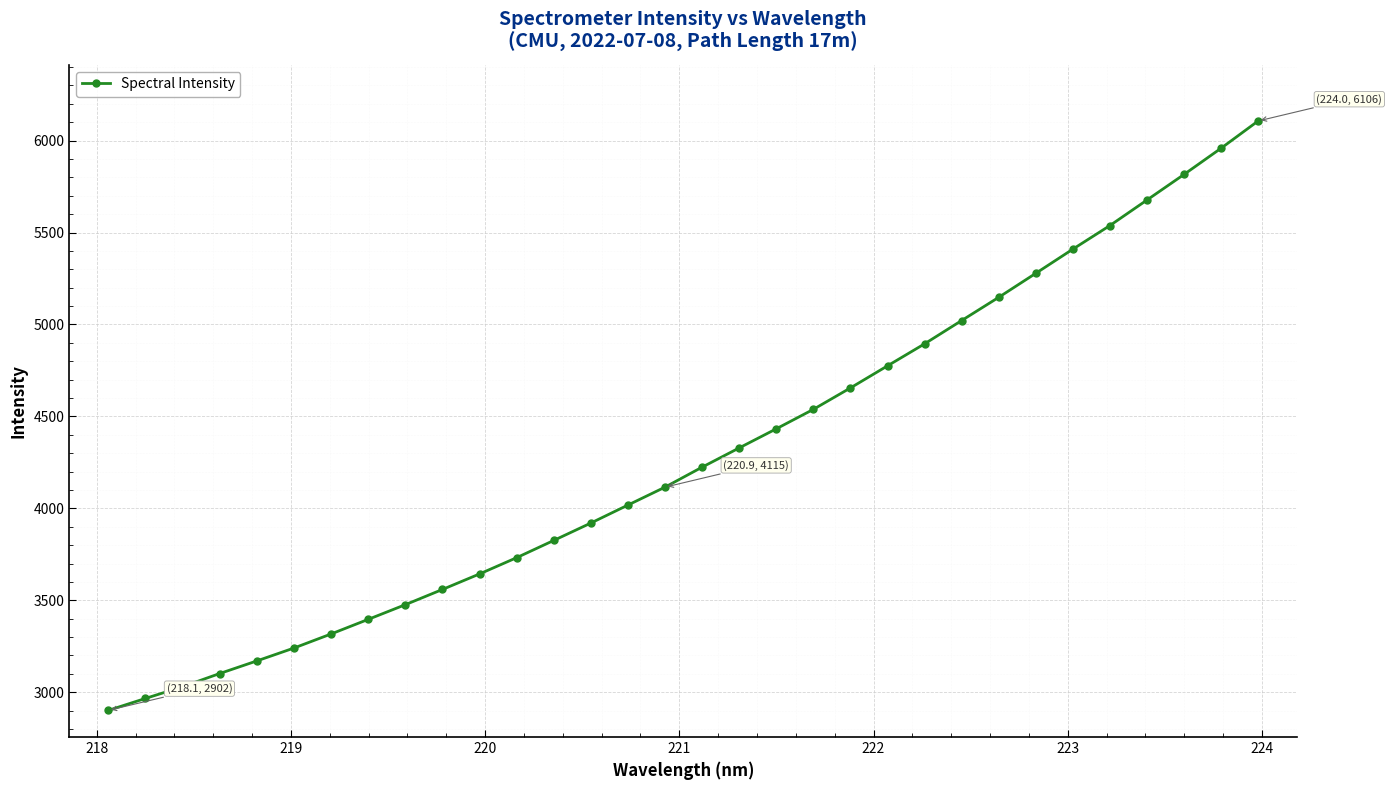

How many data points are above 4224?

16